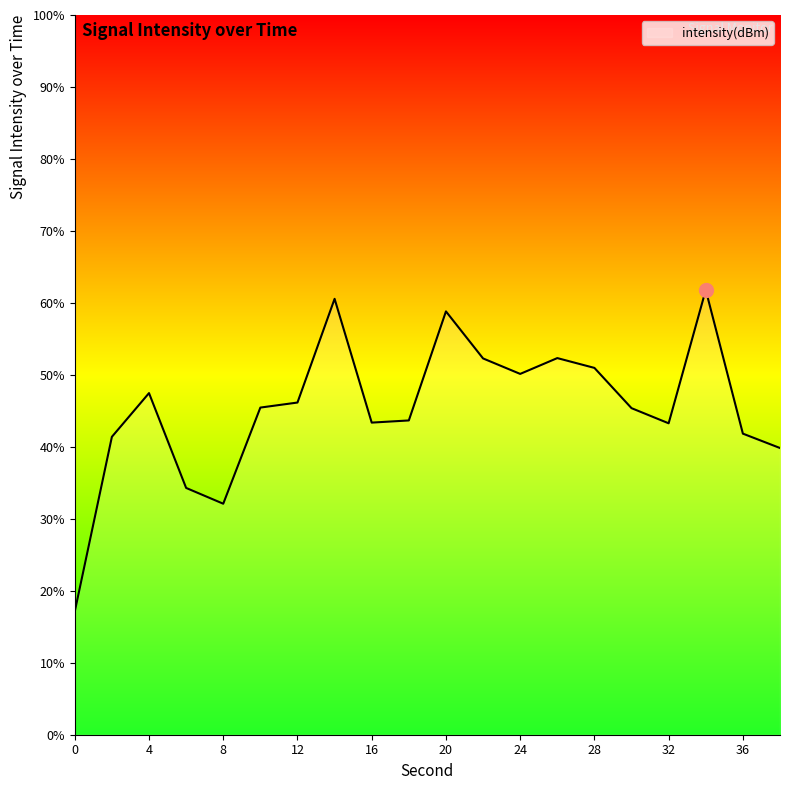

How many lines are shown in the chart?

1